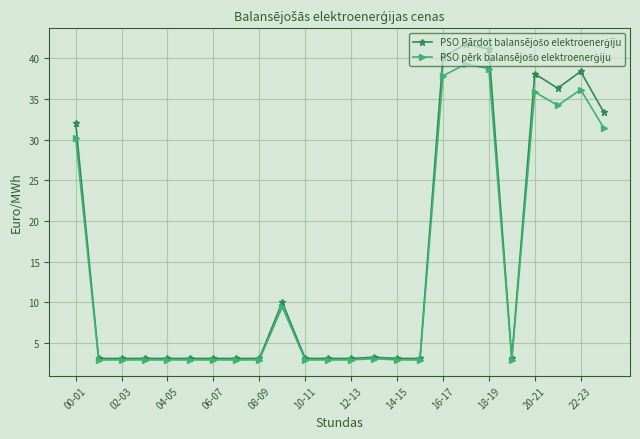

At how many categories does at least one series exceed 13?

8